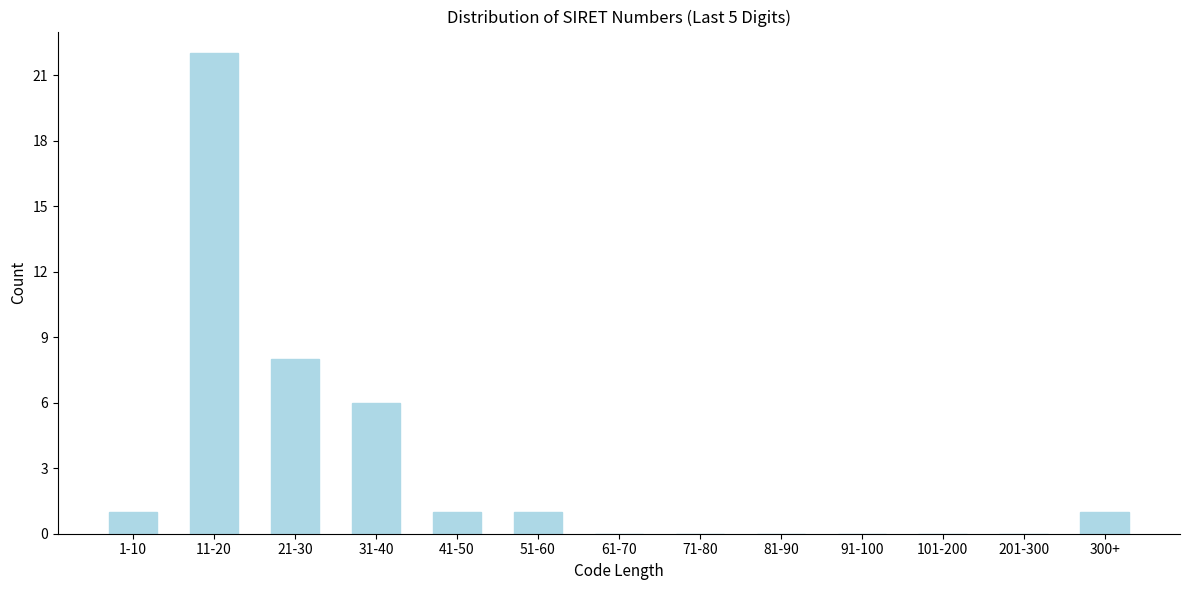

Reading left to right, list all the values displayed in this chart.

1-10=1	11-20=22	21-30=8	31-40=6	41-50=1	51-60=1	61-70=0	71-80=0	81-90=0	91-100=0	101-200=0	201-300=0	300+=1